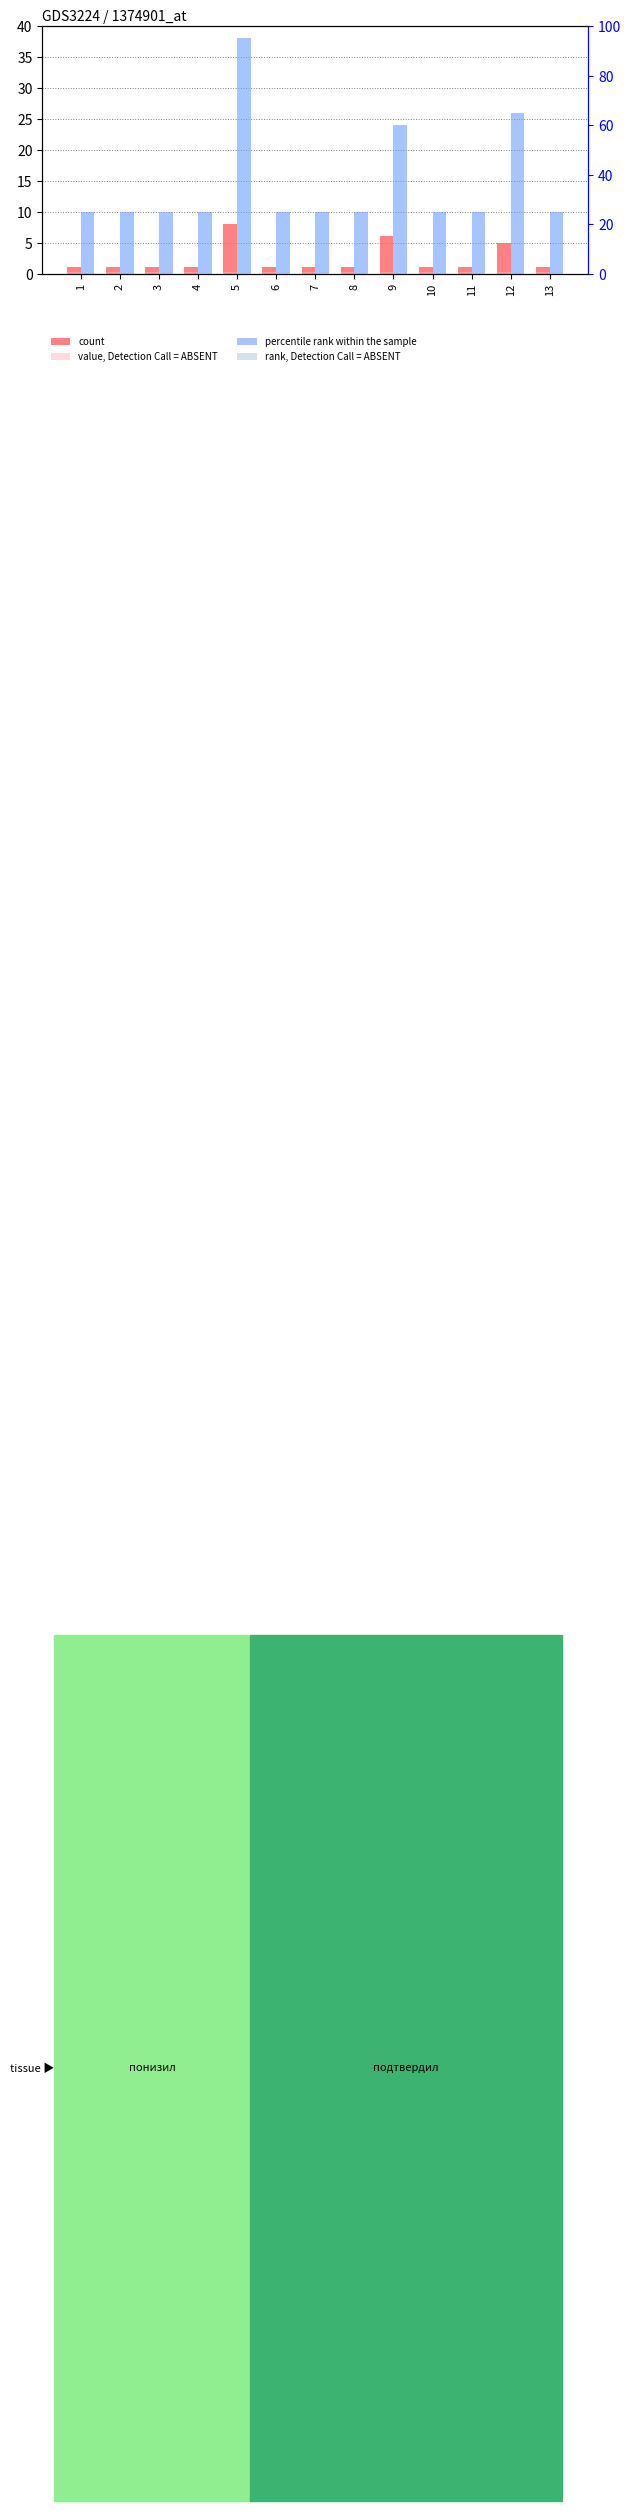

Which label corresponds to the smallest value in the chart?

1